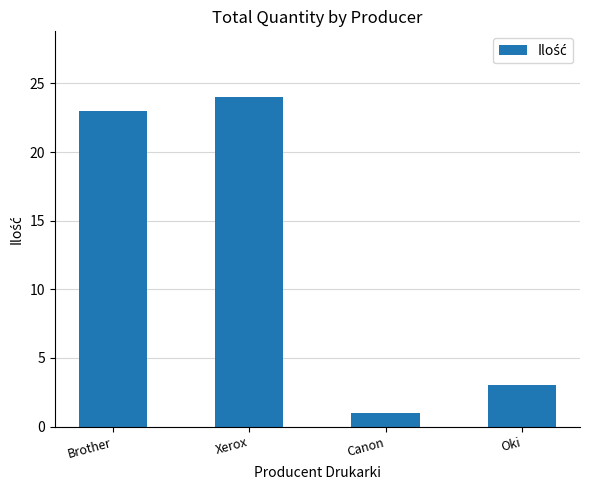

What is the label of the 1st bar from the left?

Brother